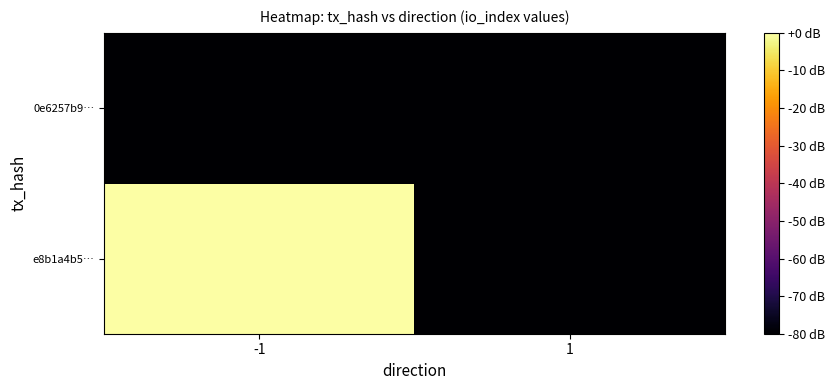

What is the total value across all series at -1?

-80